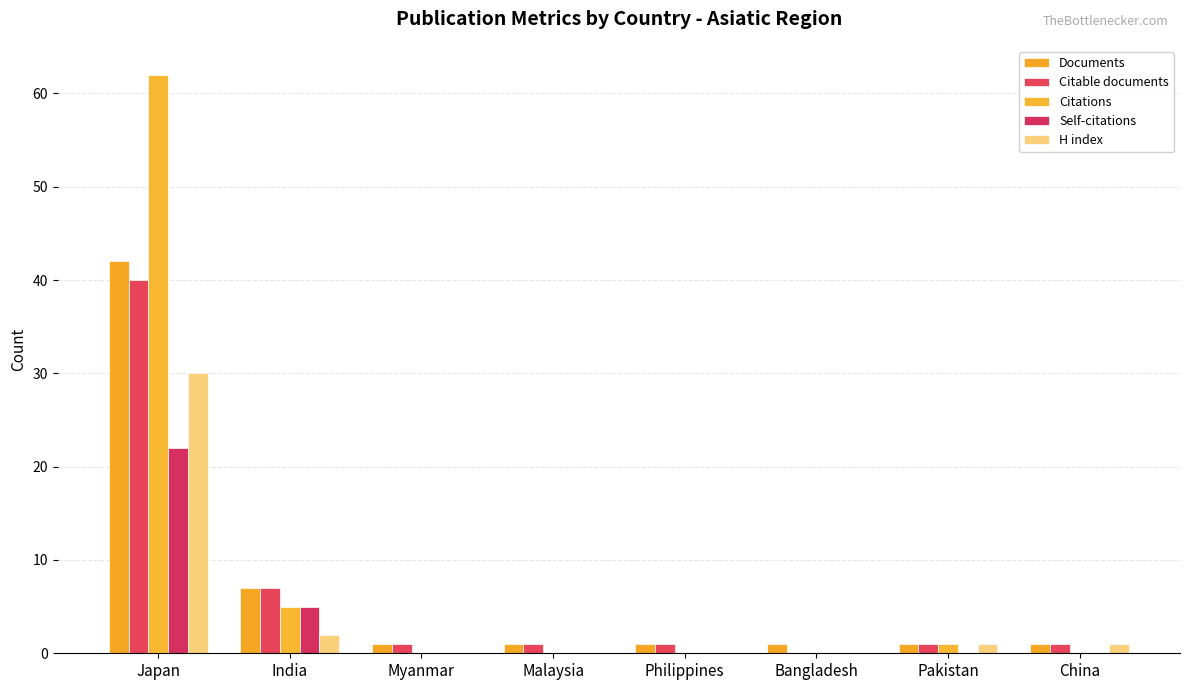

Which category has the highest value in the Self-citations series?

Japan